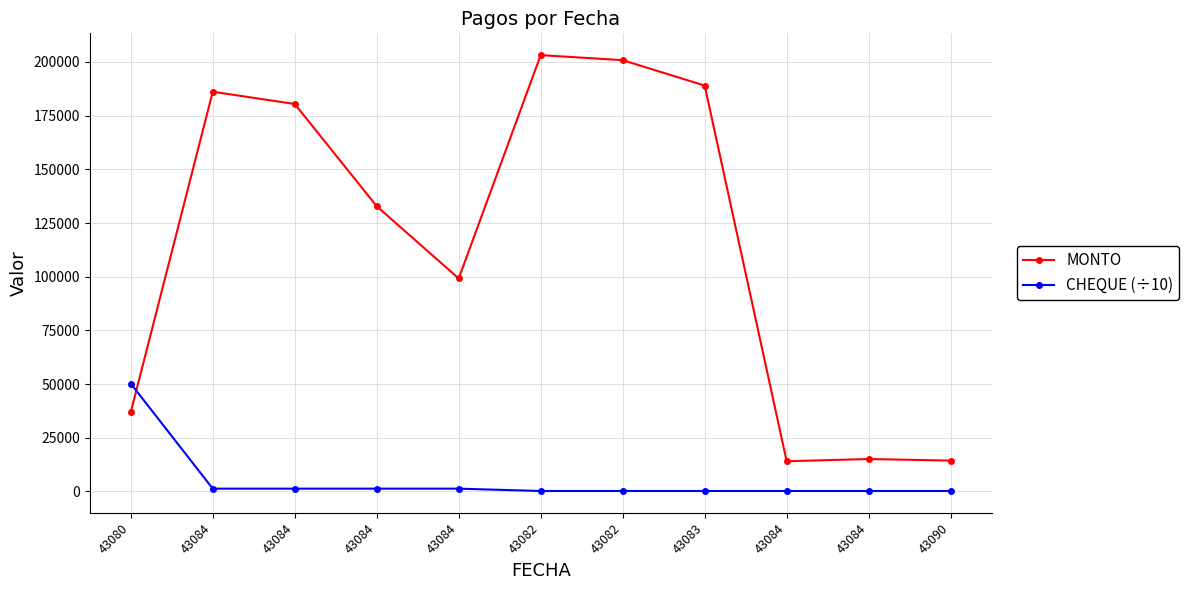

True or false: MONTO and CHEQUE (÷10) cross at least once.

True